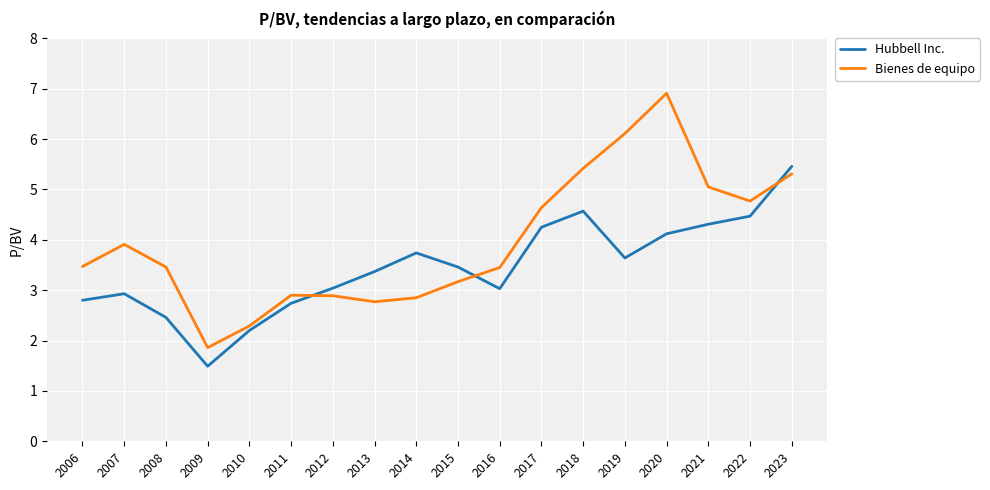

Rank the series by their average value, from highest to lowest.

Bienes de equipo, Hubbell Inc.